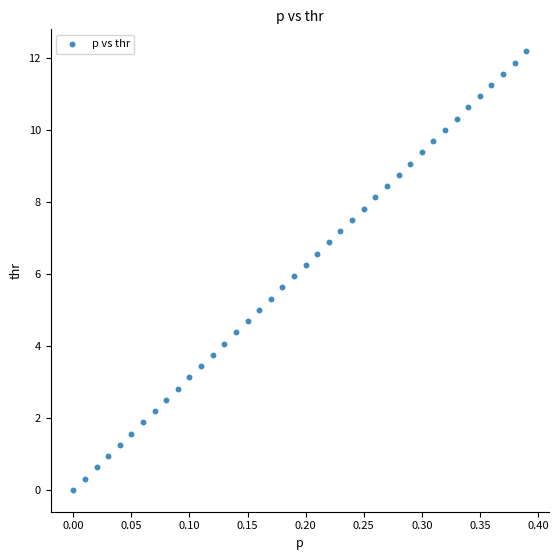

What is the range of X values (max minus min)?

0.4